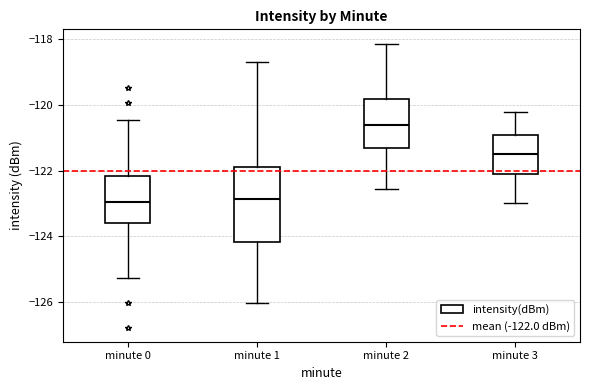

Reading left to right, transcribe this box plot: for each box, give where its median line is, the range the box spans, and where its two whiskers end, as read against the y-axis. The values are not printed on the chart, so give them approximately, as read against the axis.

minute 0: median -123.0, box -123.6 to -122.2, whiskers -125.2 to -120.4
minute 1: median -122.8, box -124.2 to -121.8, whiskers -126.0 to -118.6
minute 2: median -120.6, box -121.4 to -119.8, whiskers -122.6 to -118.2
minute 3: median -121.4, box -122.2 to -121.0, whiskers -123.0 to -120.2